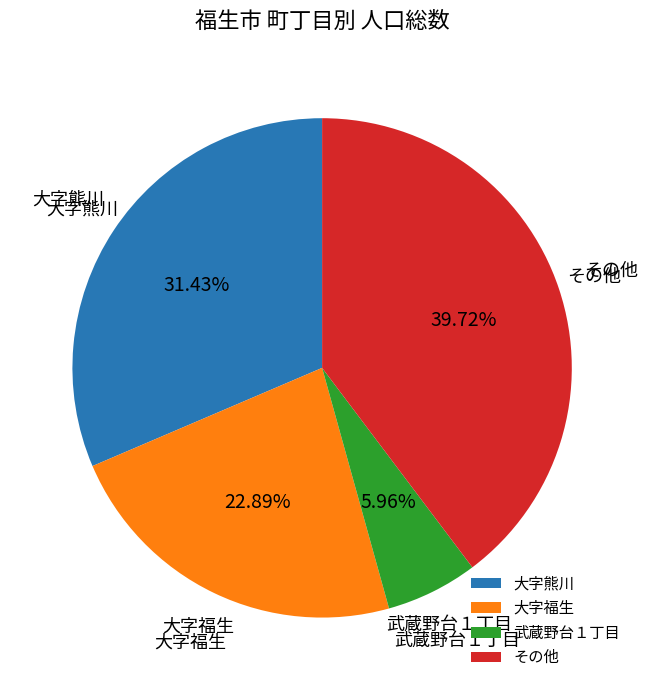

Is there any slice that represents more than half of the pie?

No